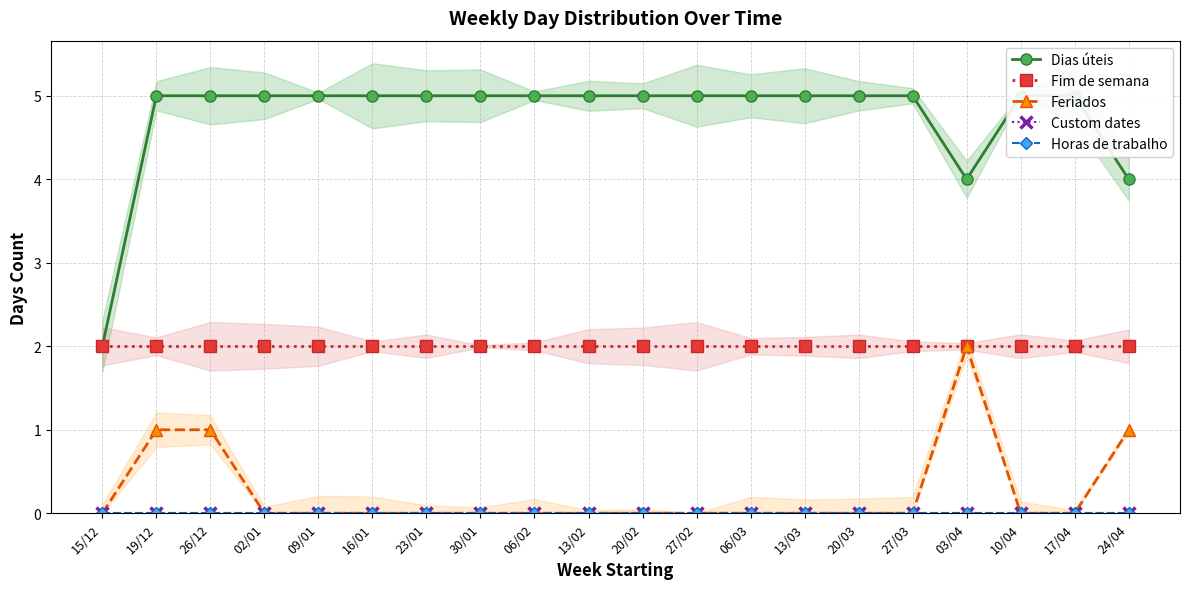

Is the value of Fim de semana at 19/12 greater than the value of Custom dates at 27/03?

Yes